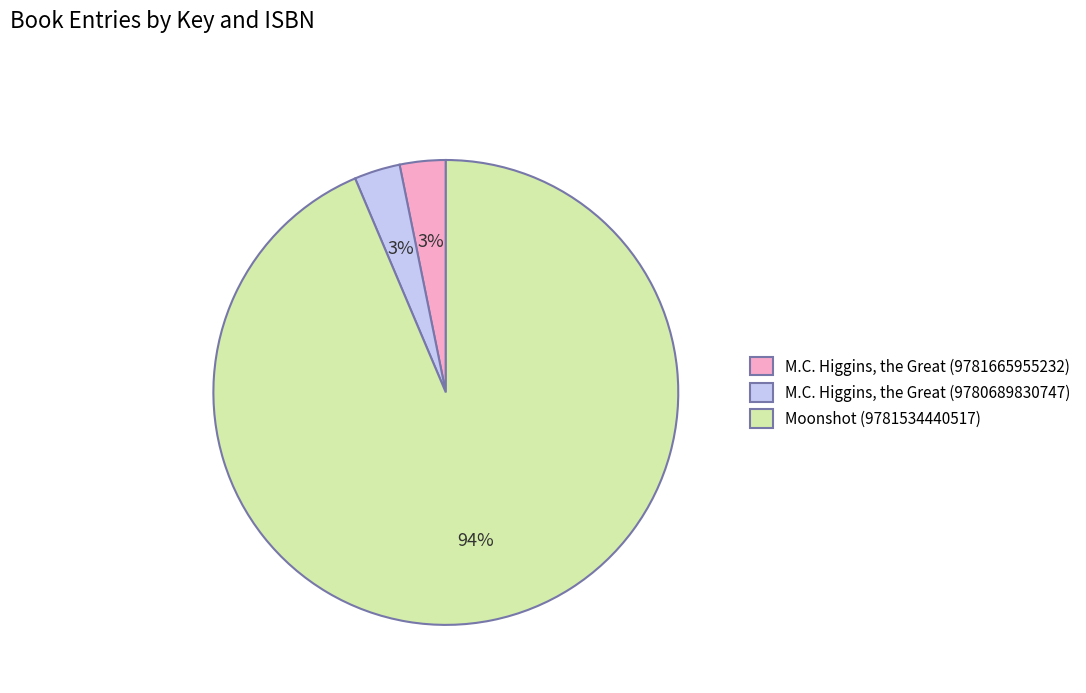

Approximately how many times larger is the value at M.C. Higgins, the Great (9780689830747) compared to M.C. Higgins, the Great (9781665955232)?

1.0